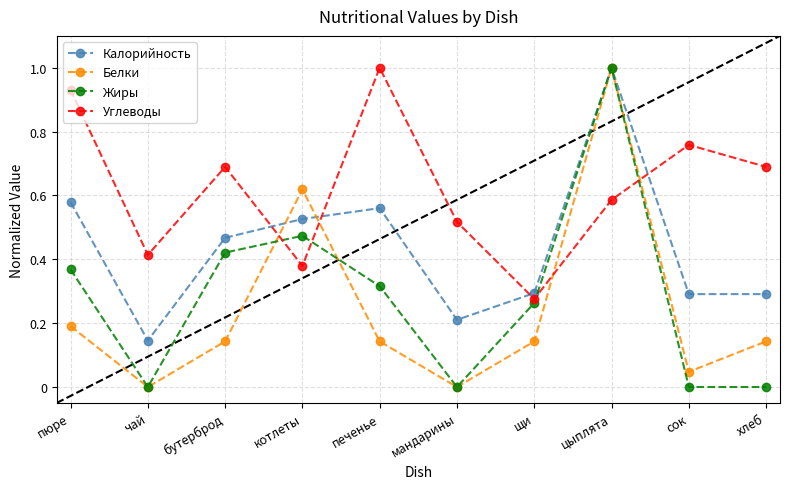

True or false: Калорийность has more than 1 points higher than both neighbors.

True